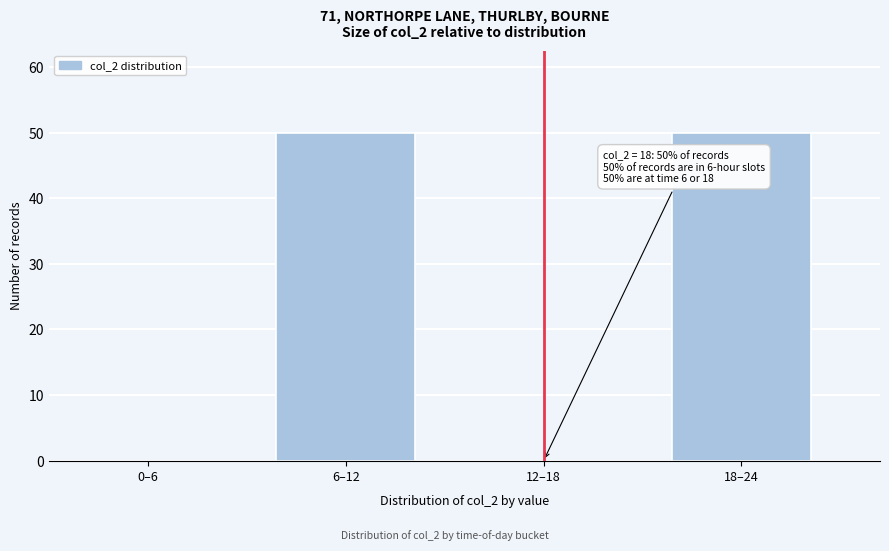

Reading right to left, transcribe all the data shown in this chart.

18–24=50	12–18=0	6–12=50	0–6=0